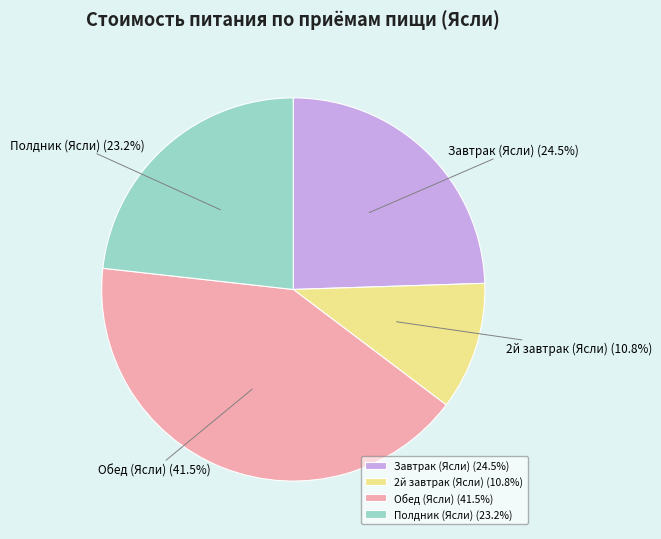

Which has a higher value, Завтрак (Ясли) (24.5%) or 2й завтрак (Ясли) (10.8%)?

Завтрак (Ясли) (24.5%)